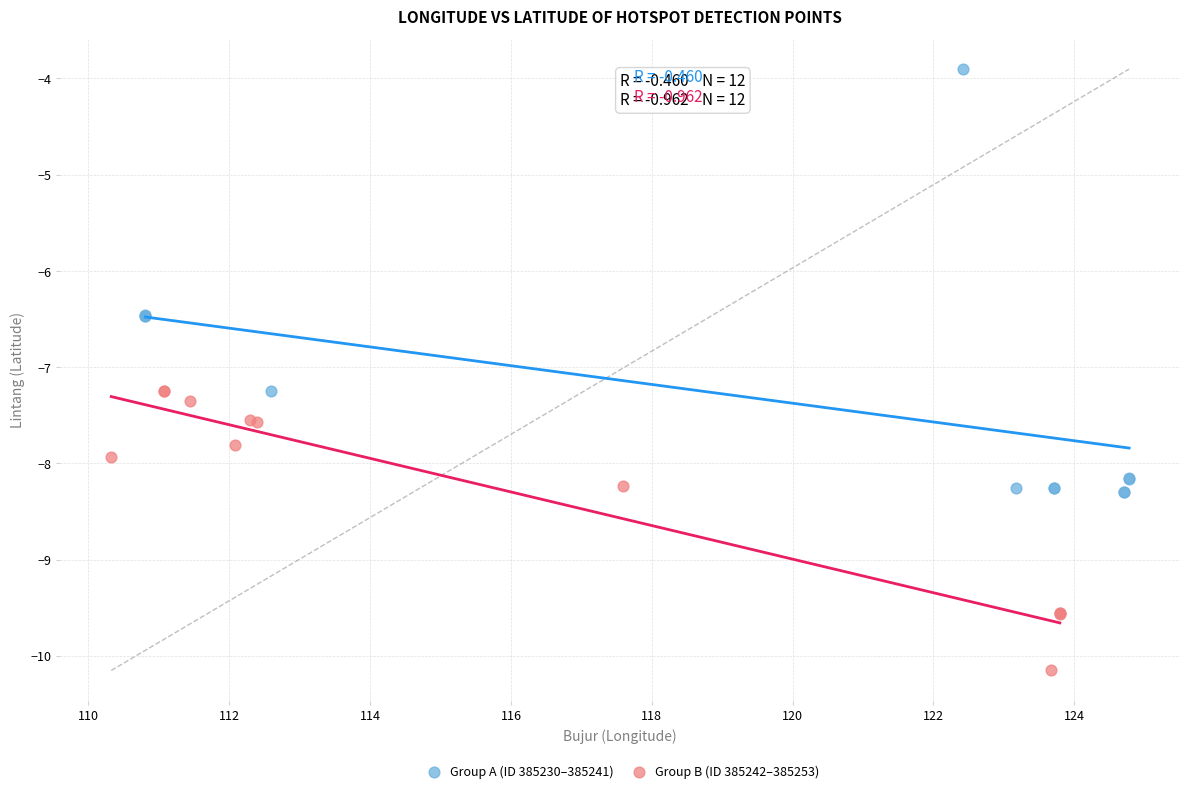

Which series has the largest Y range (max minus min)?

Group A (ID 385230–385241)